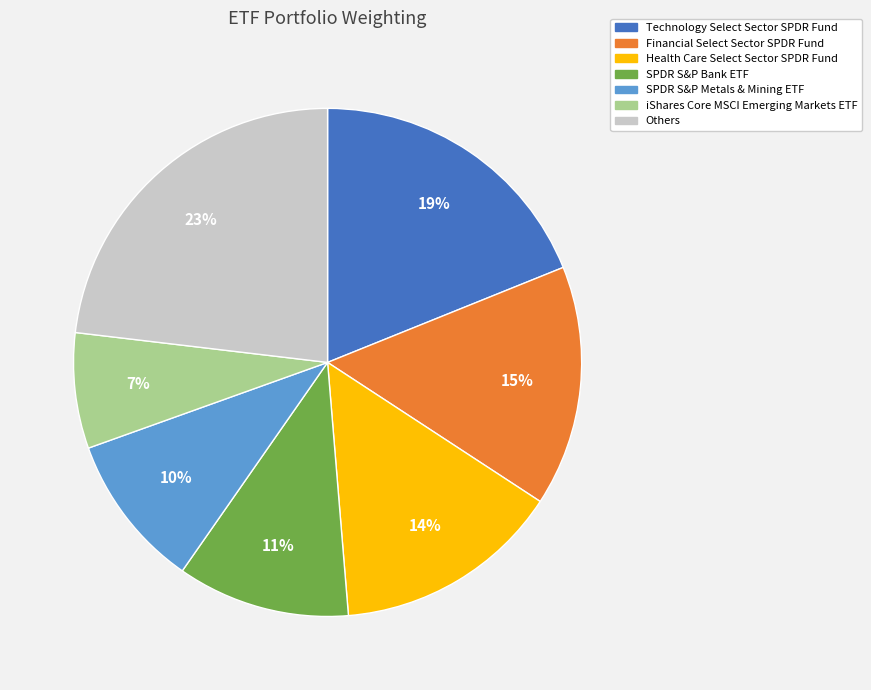

Between iShares Core MSCI Emerging Markets ETF and Financial Select Sector SPDR Fund, which is larger?

Financial Select Sector SPDR Fund